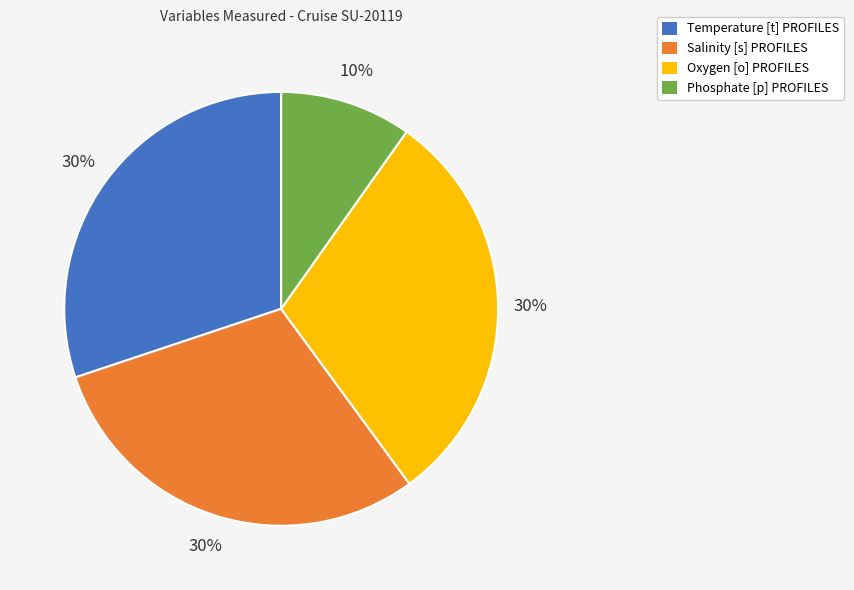

Count the number of slices in the pie.

4